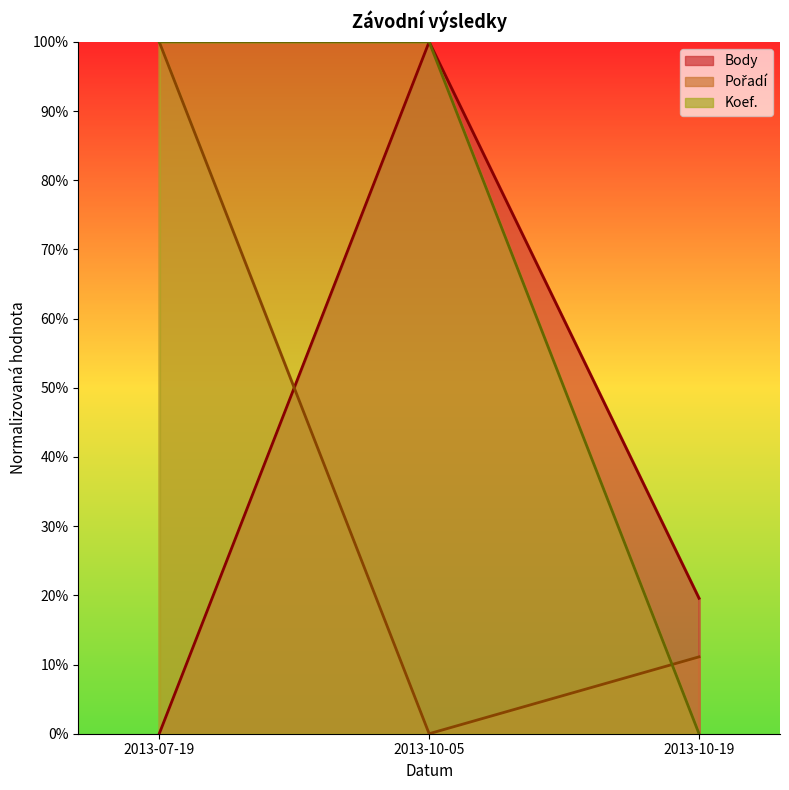

How many categories are shown in the chart?

3